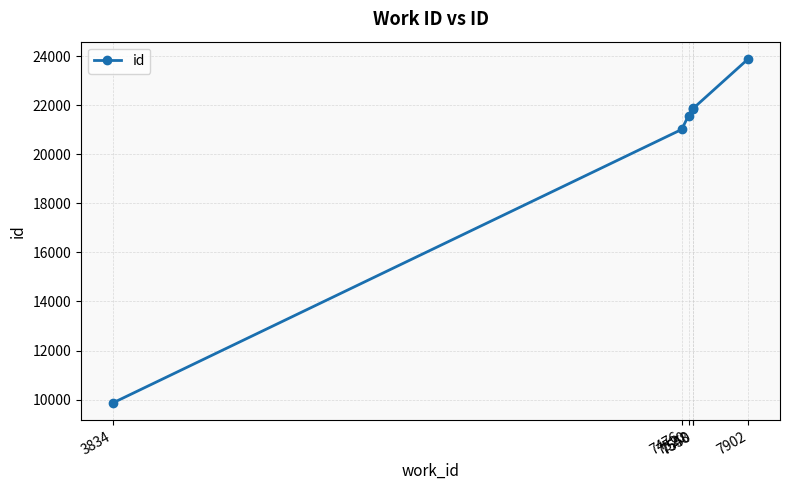

True or false: the data shows 9866 at 3834.

True